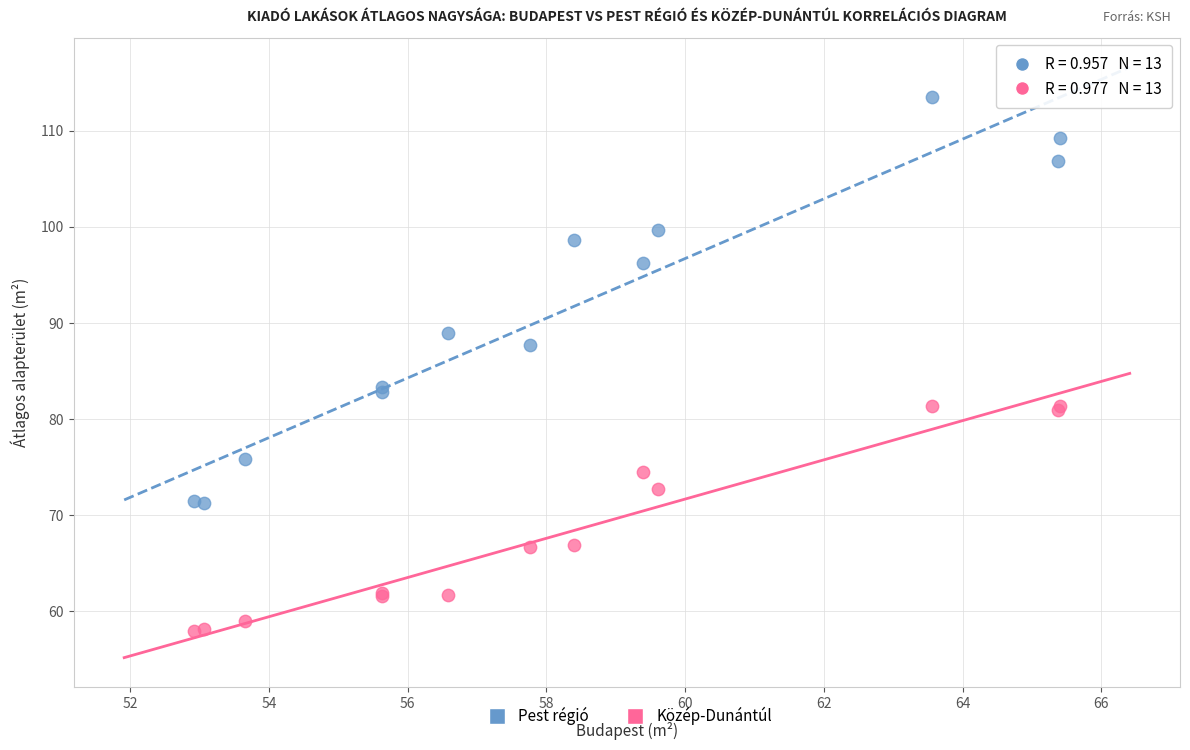

What is the X range (max minus min) for the scatter plot?

12.5